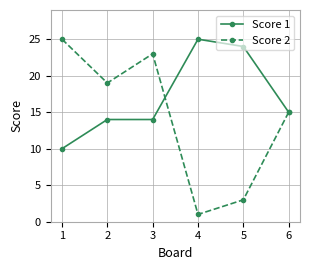

Rank the series by their average value, from lowest to highest.

Score 2, Score 1